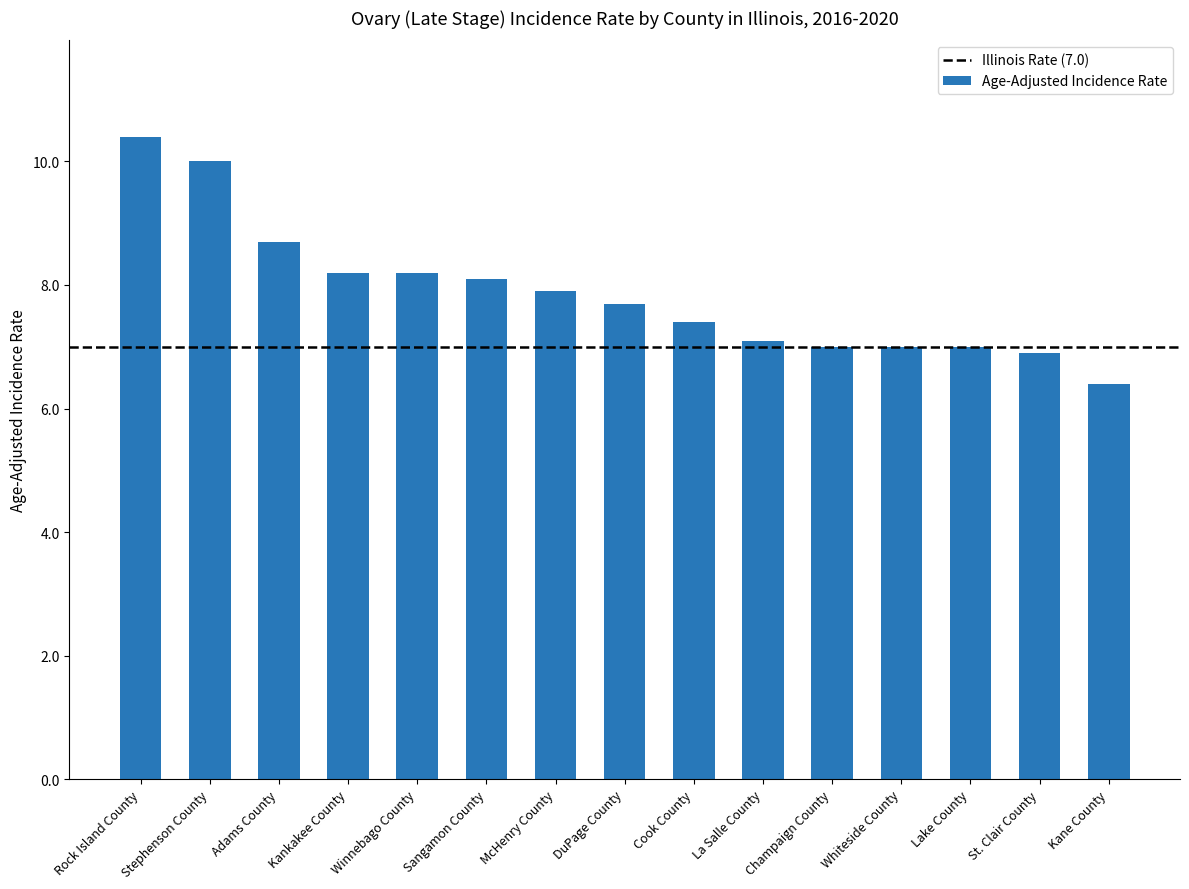

What is the difference between the maximum and second lowest values?

3.5